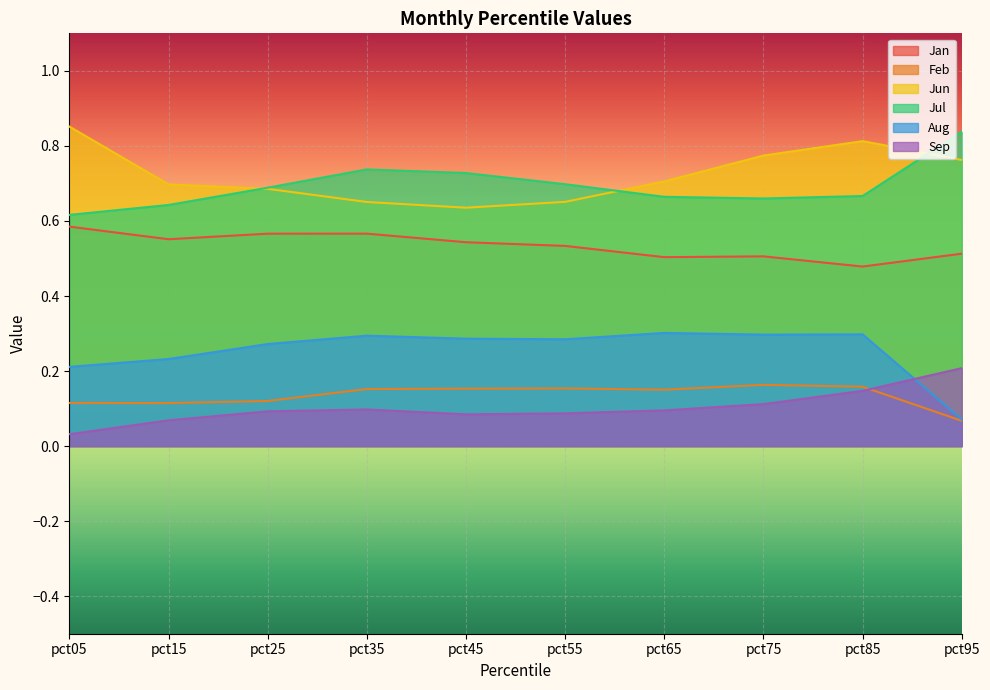

The value of Feb at pct75 is 0.2. True or false?

False